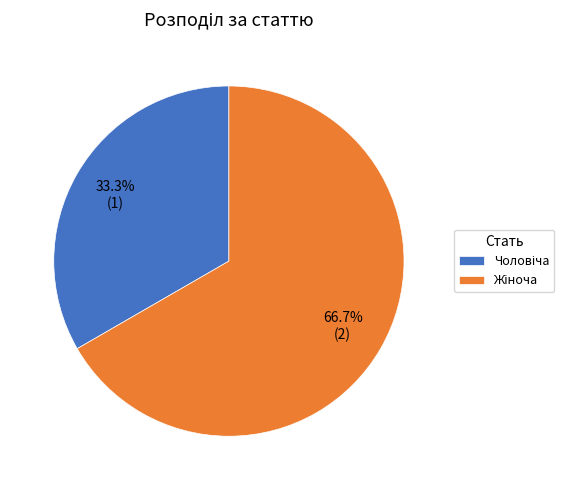

Which slice is the smallest?

Чоловіча